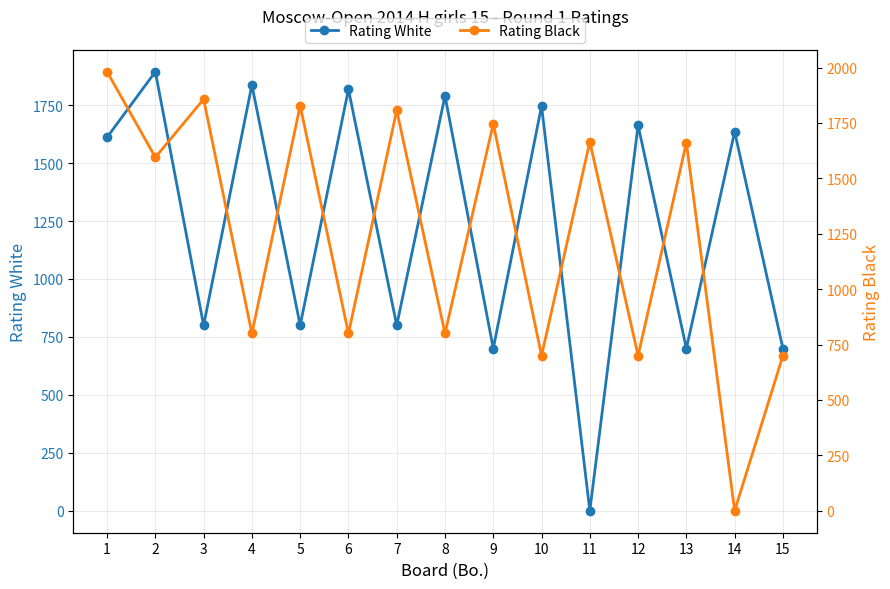

What is the total value across all series at 6?

2618